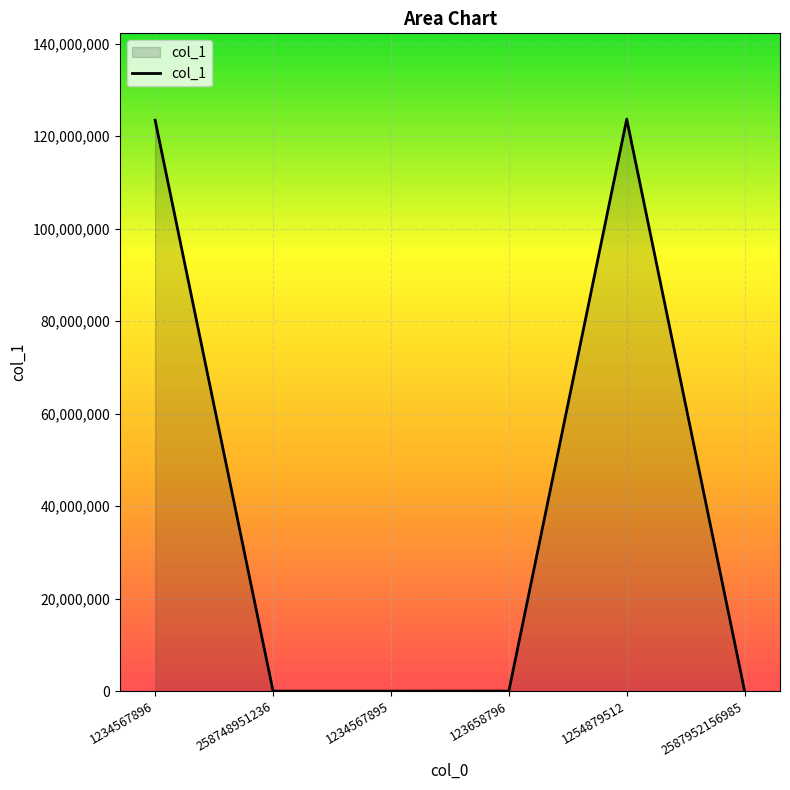

The chart shows a value of -62875468 at 258748951236. True or false?

False